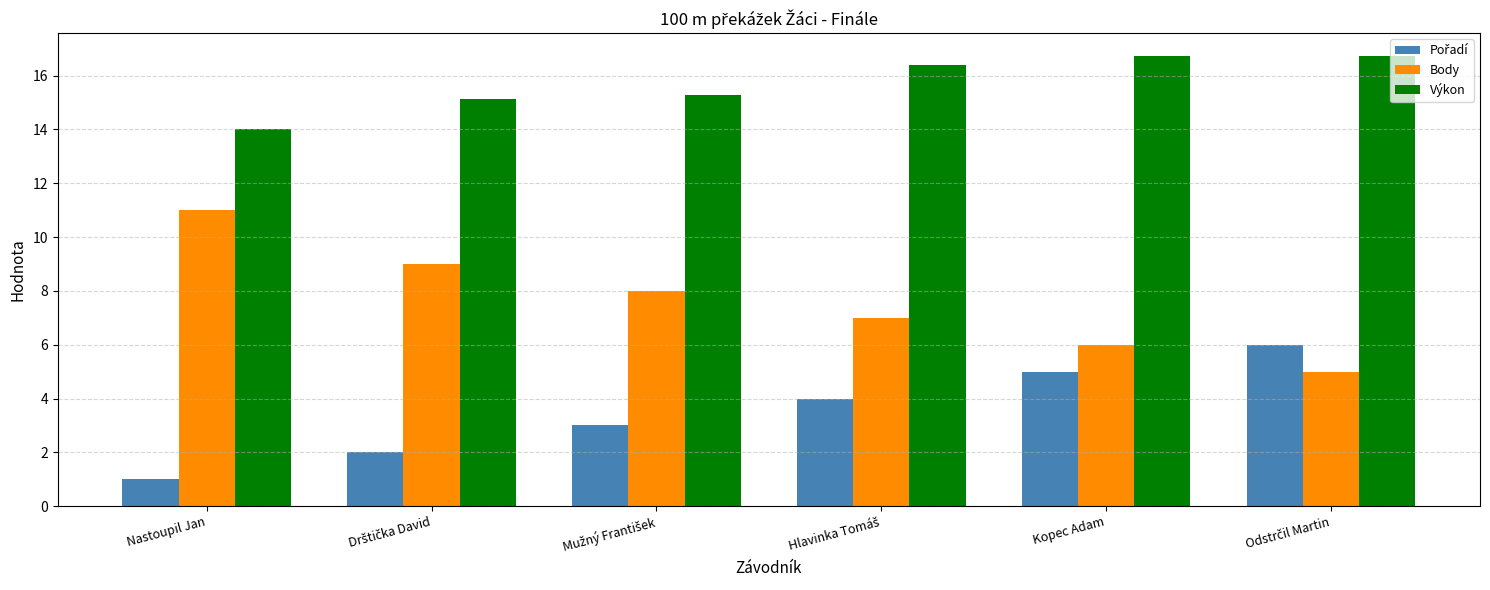

How many series are shown in this chart?

3